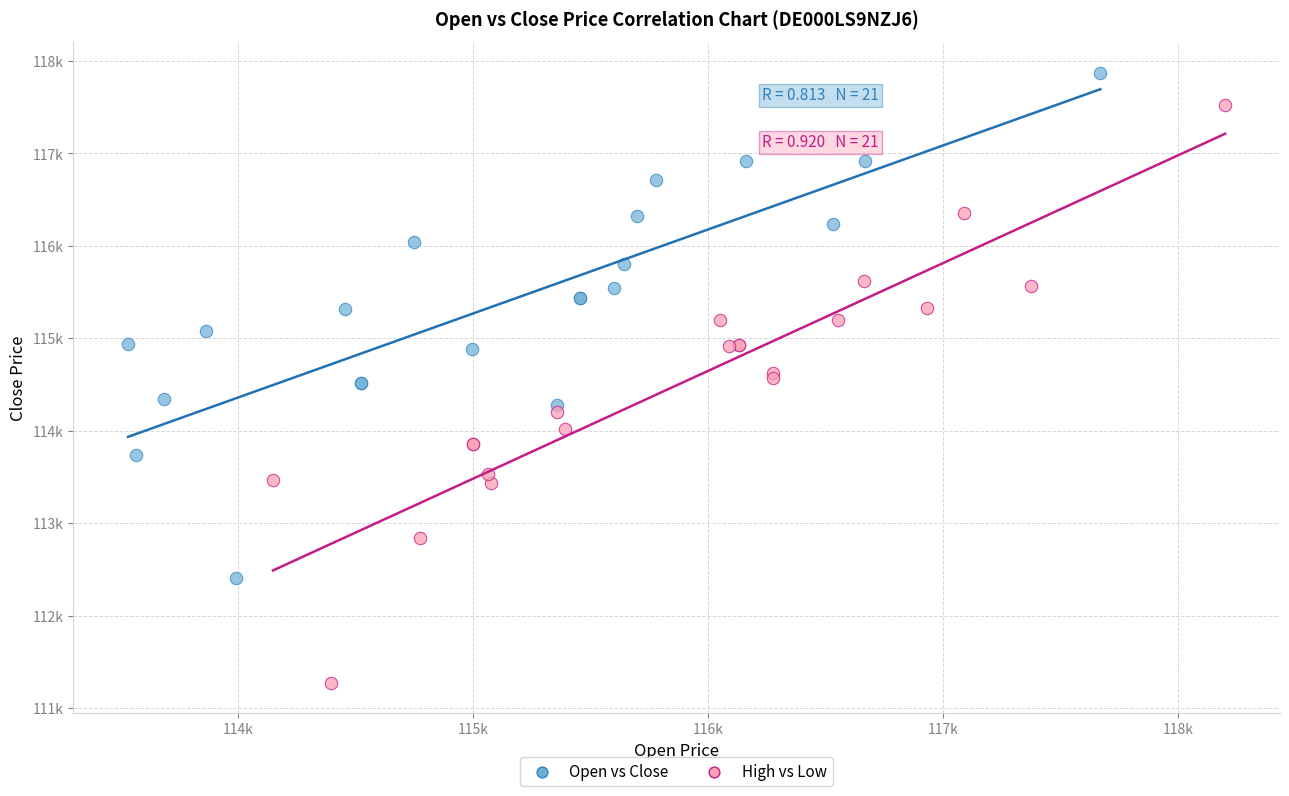

What are all the series names shown in the legend?

Open vs Close, High vs Low